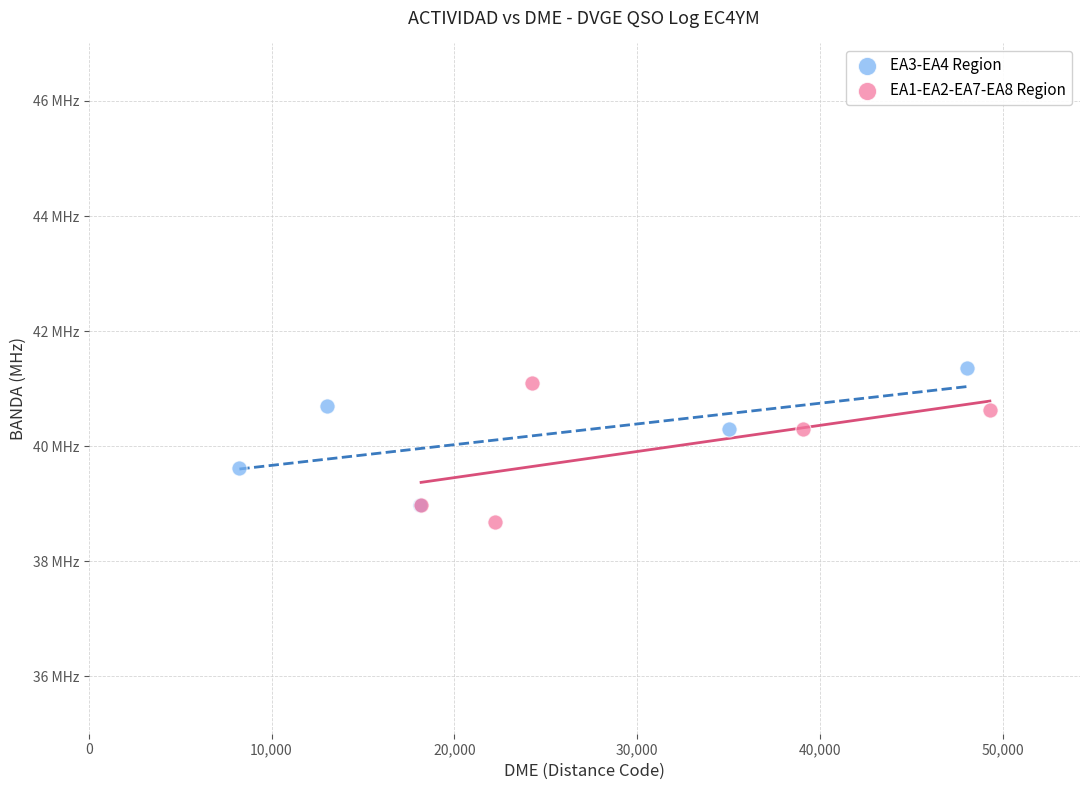

What are all the series names shown in the legend?

EA3-EA4 Region, EA1-EA2-EA7-EA8 Region